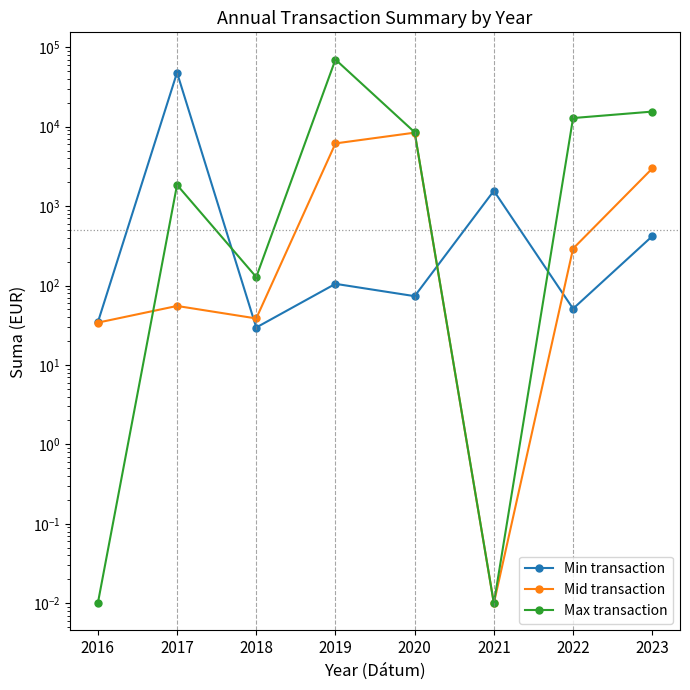

List the series in order of their peak value, lowest first.

Mid transaction, Min transaction, Max transaction